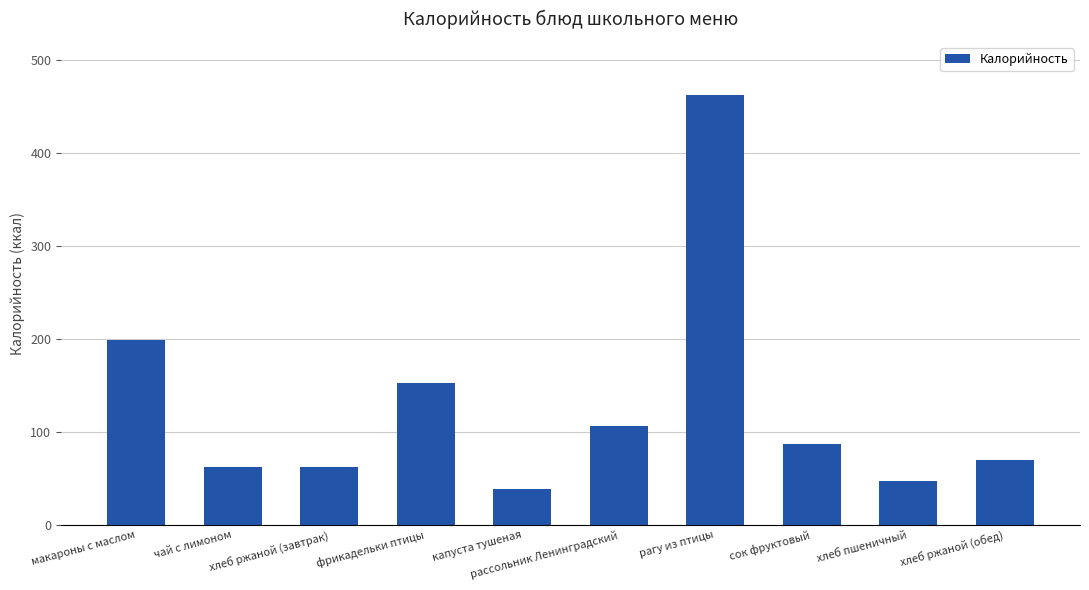

Which label corresponds to the largest value in the chart?

рагу из птицы